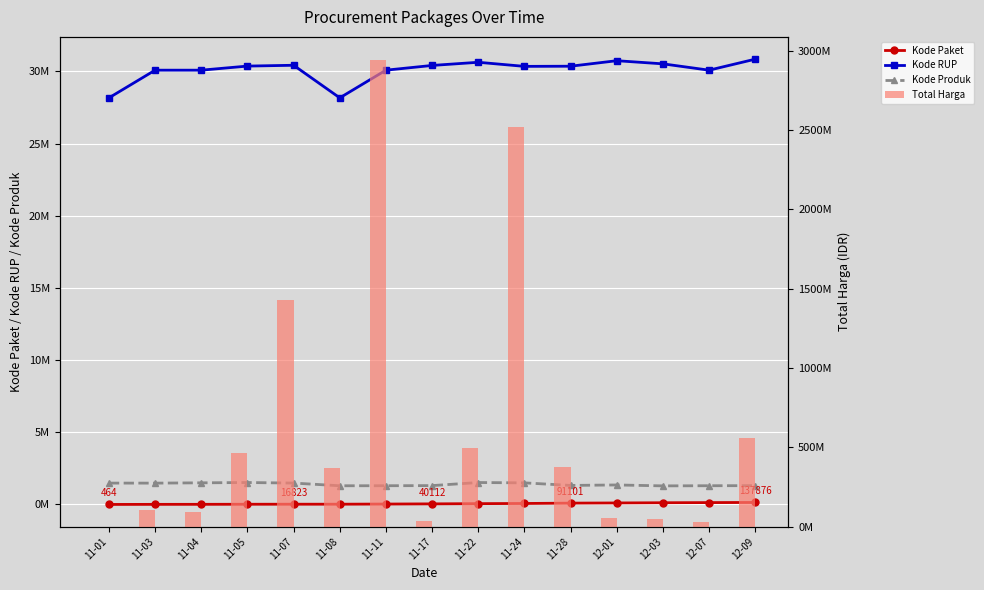

The Kode Produk series shows 1294388 at 11-08. True or false?

True